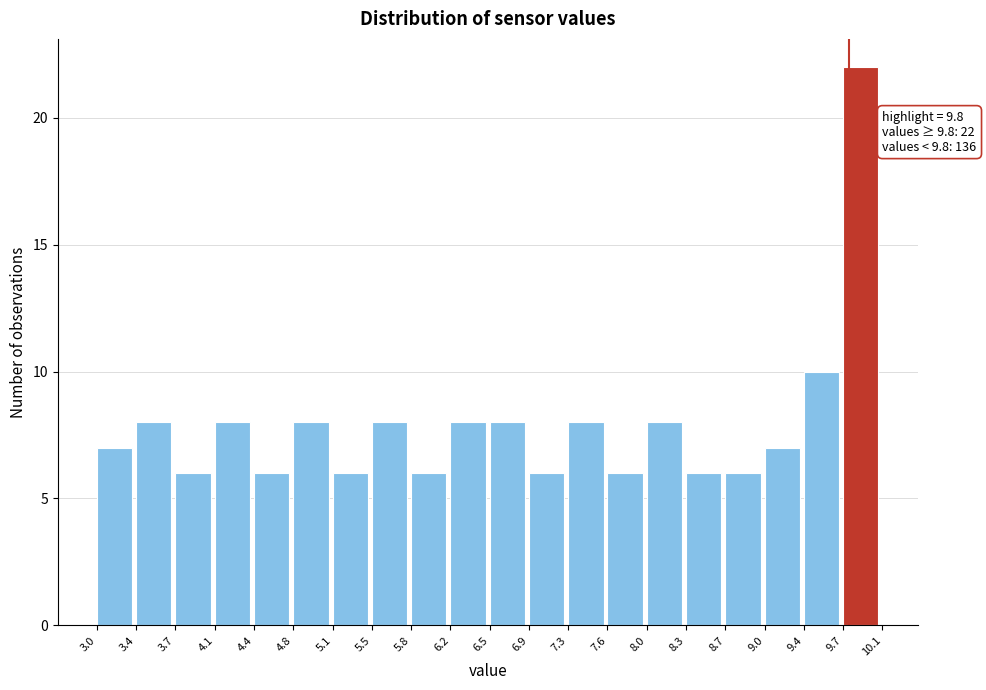

Over which range of the x-axis is the bar tallest?

9.7 to 10.1